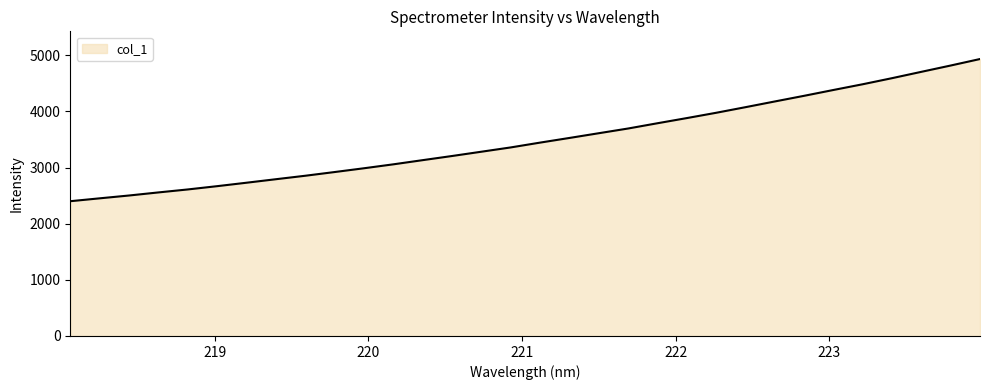

What is the maximum value shown in the chart?

4934.7